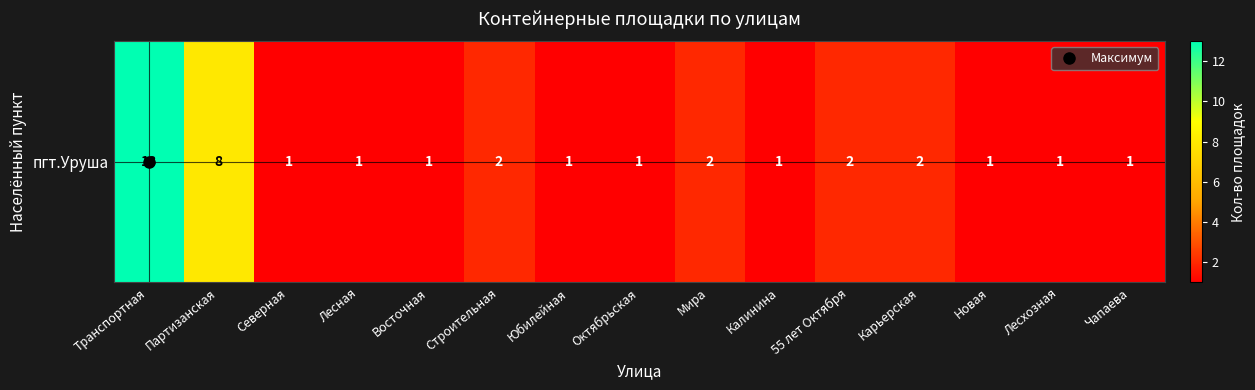

The chart shows a value of 4 at Транспортная. True or false?

False